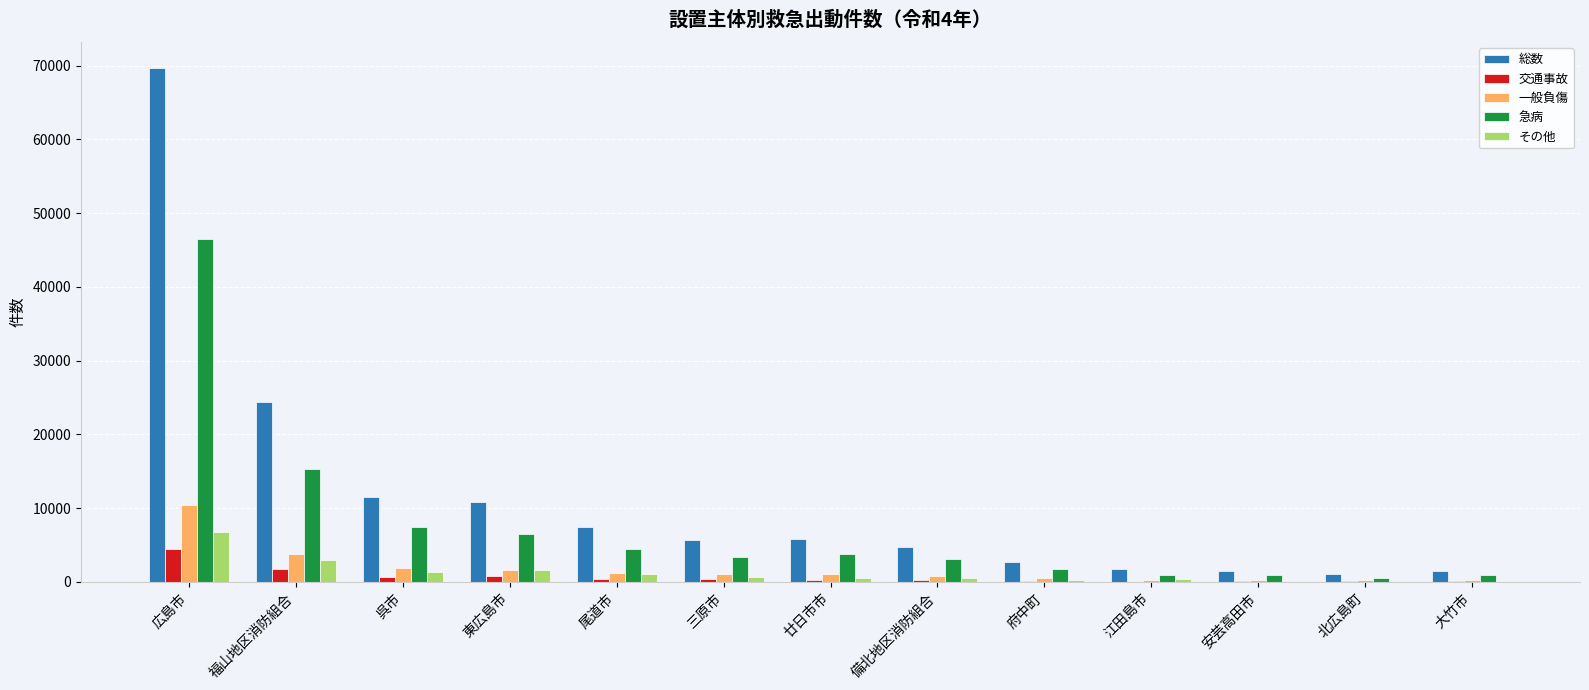

Which category has the highest value in the その他 series?

広島市